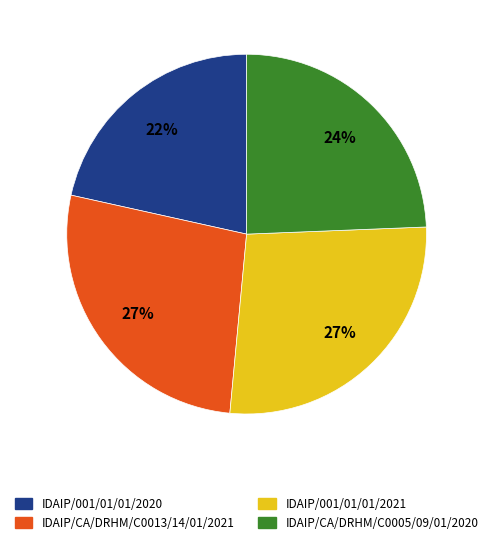

Is there a majority slice in this chart?

No